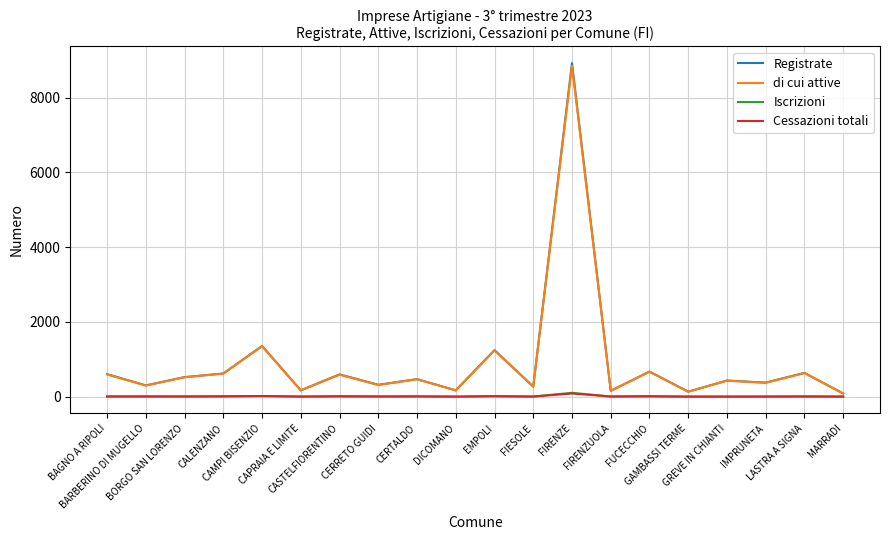

Does the chart have visible grid lines?

Yes